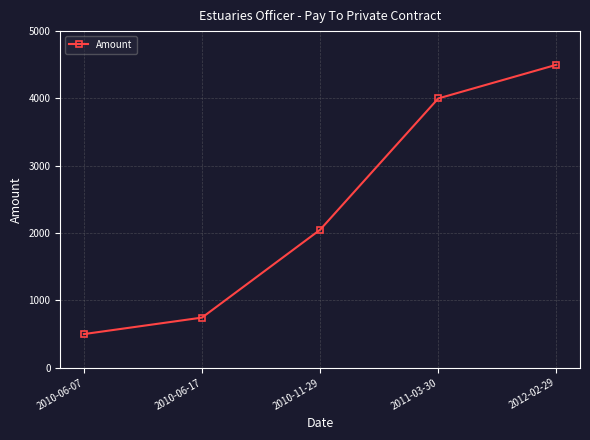

At which category does the chart reach its peak across all series?

2012-02-29